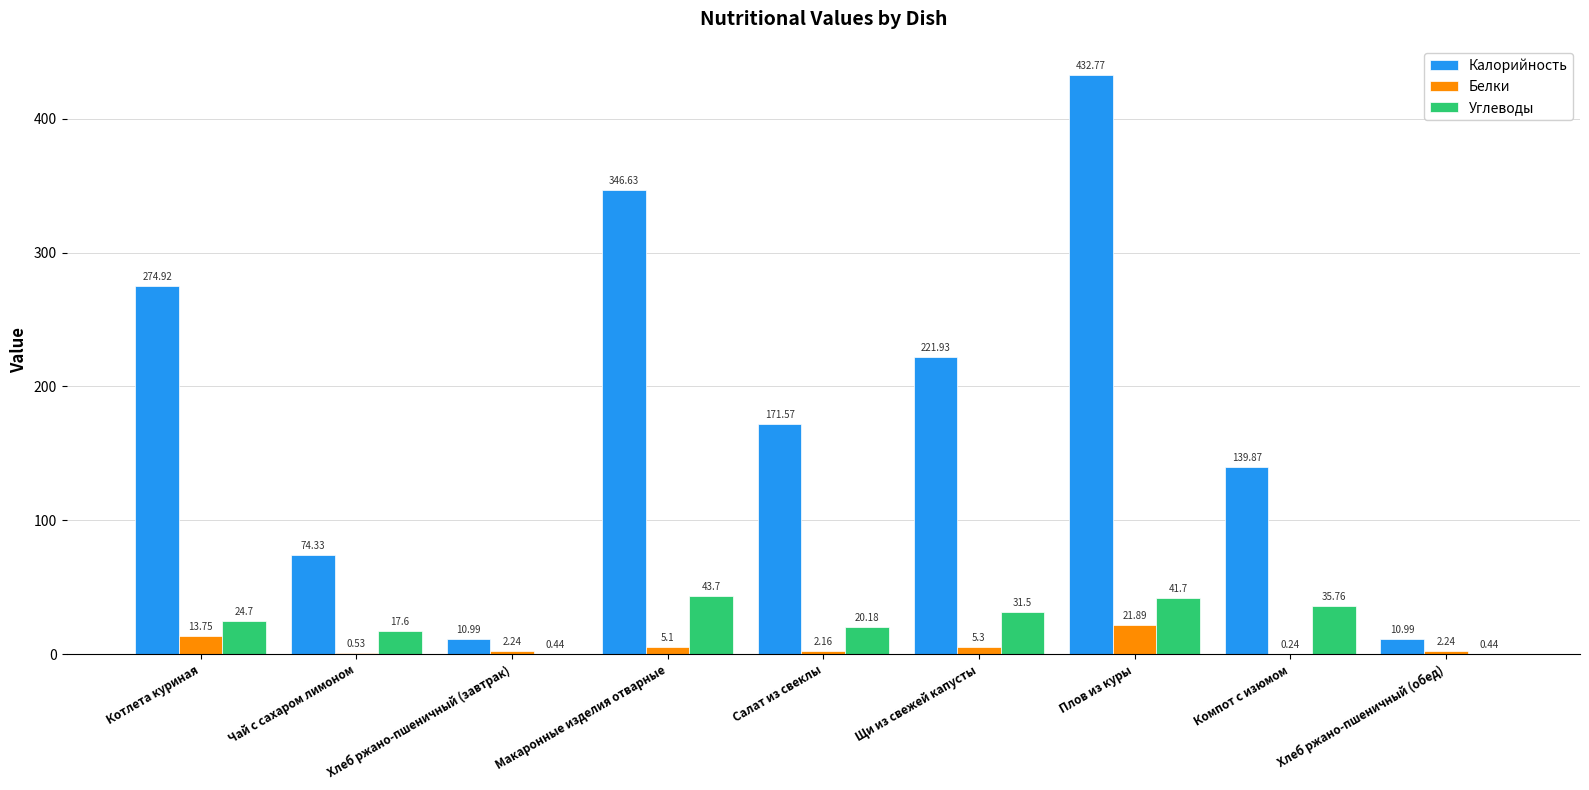

Is it true that Углеводы equals 8.6 at Котлета куриная?

False